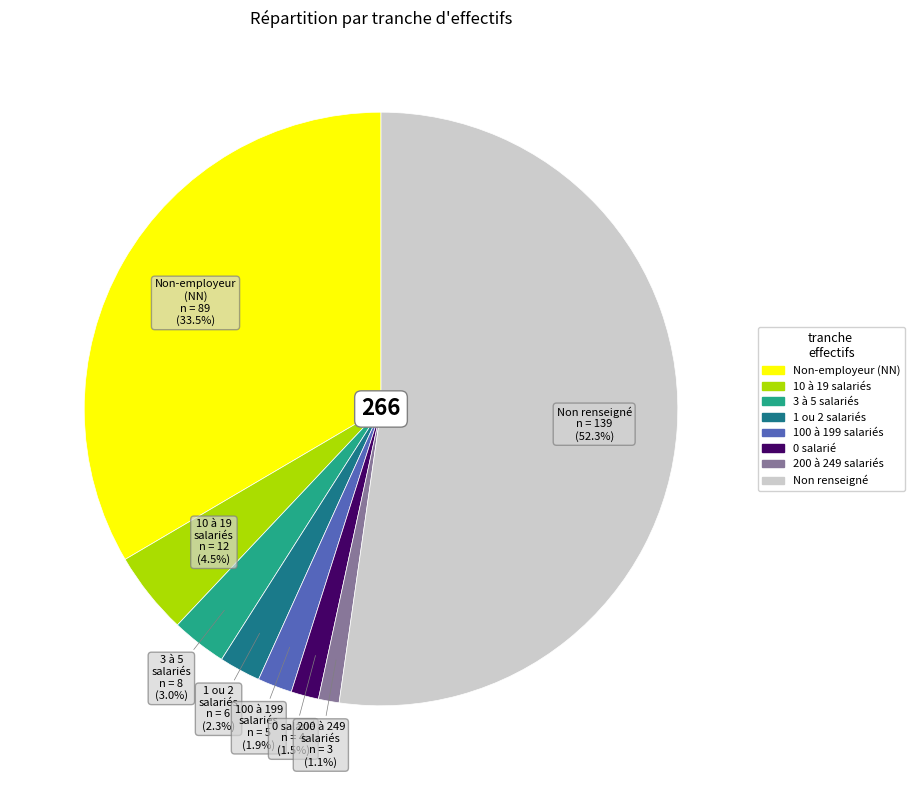

What percentage is NOT represented by 3 à 5 salariés?

97.0%